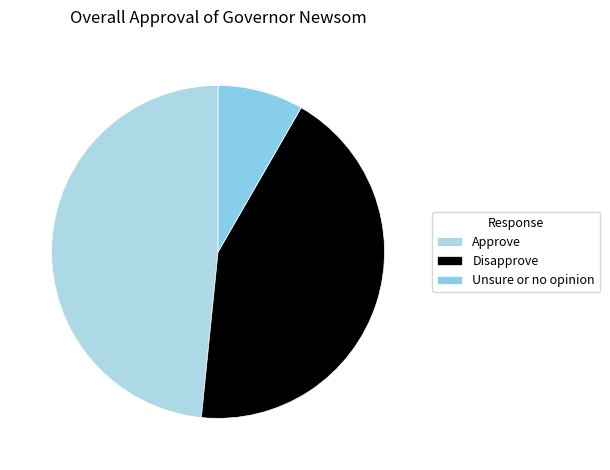

Approximately how many times larger is the value at Unsure or no opinion compared to Disapprove?

0.2